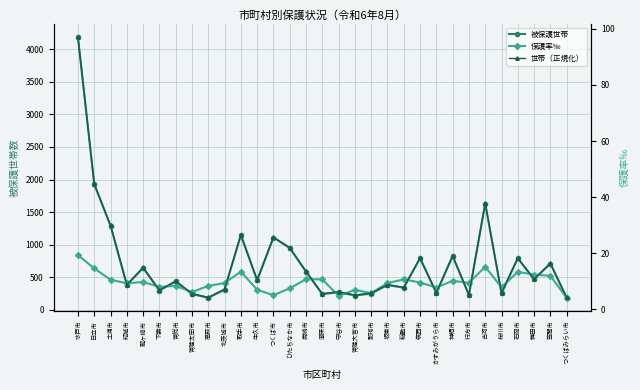

The value of 保護率‰ at 古河市 is 15.2. True or false?

True